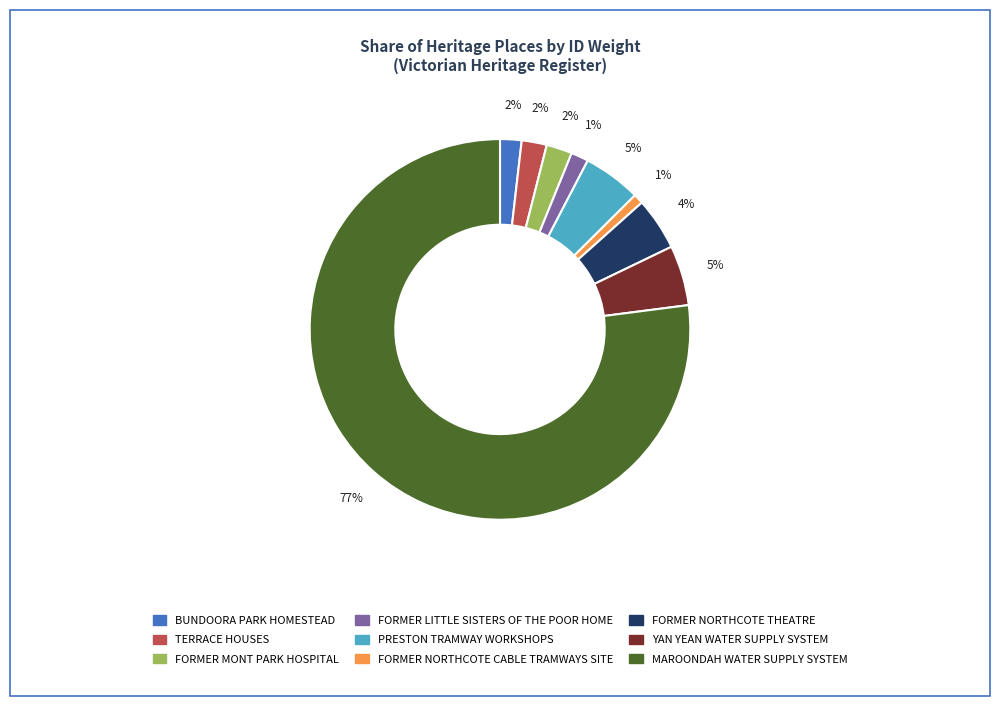

To the nearest percent, what is the average slice percentage?

11%